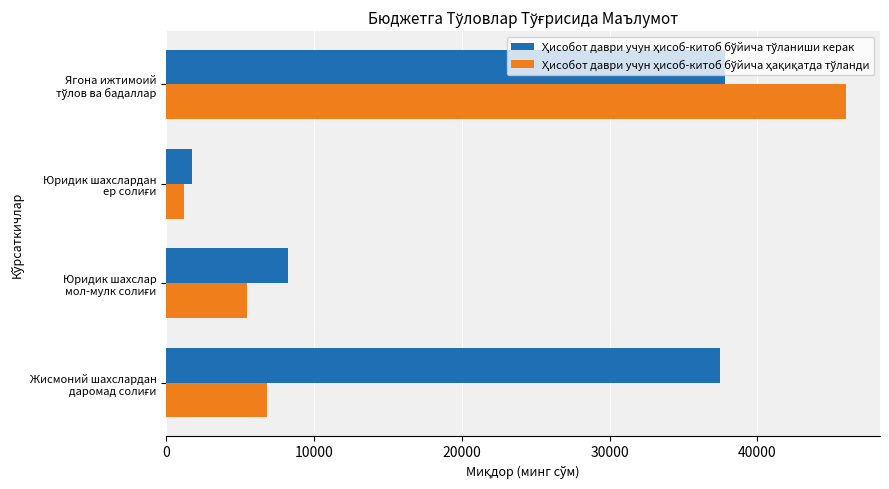

What is the maximum value shown in the chart?

46008